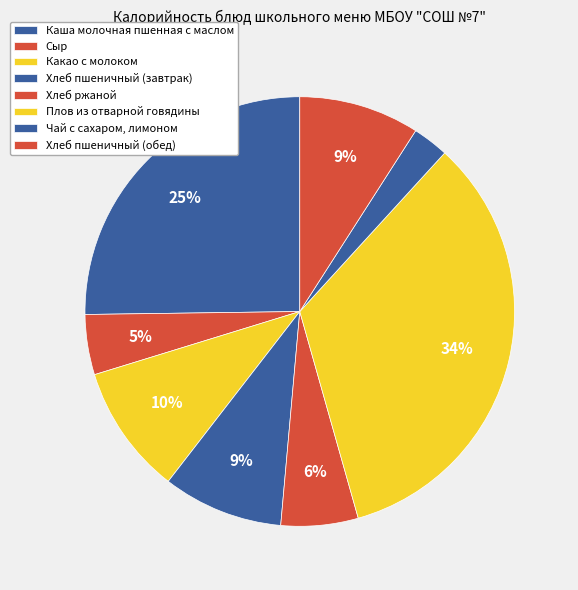

Is there any slice that represents more than half of the pie?

No